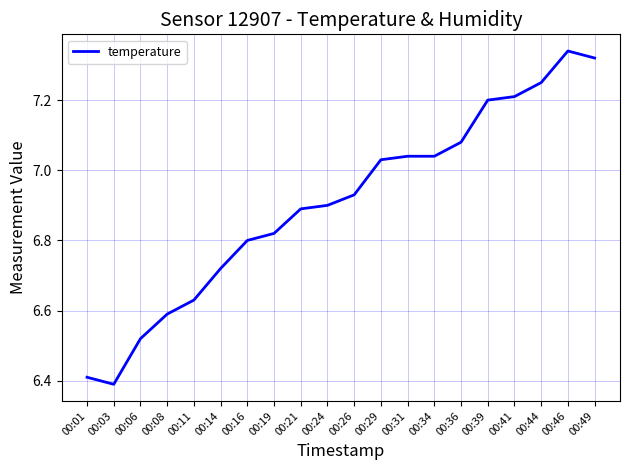

What is the approximate value at 00:01?

6.4